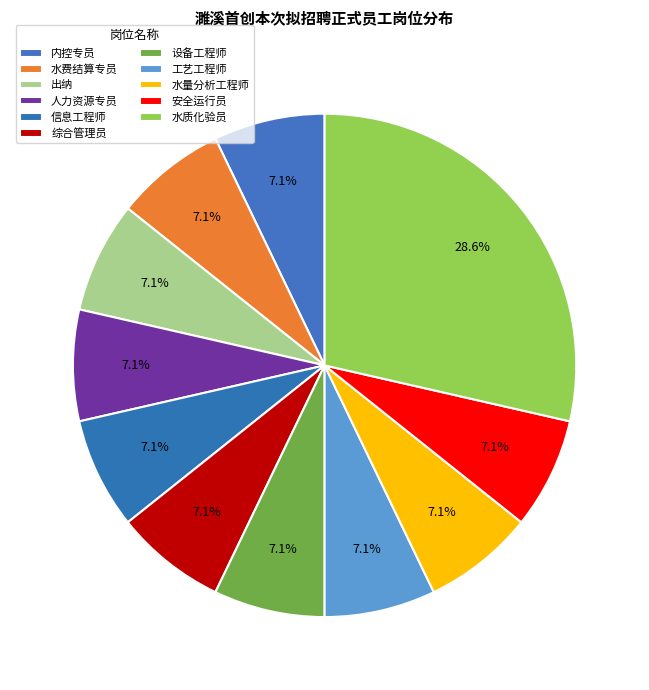

What is the smallest slice in the pie chart?

内控专员